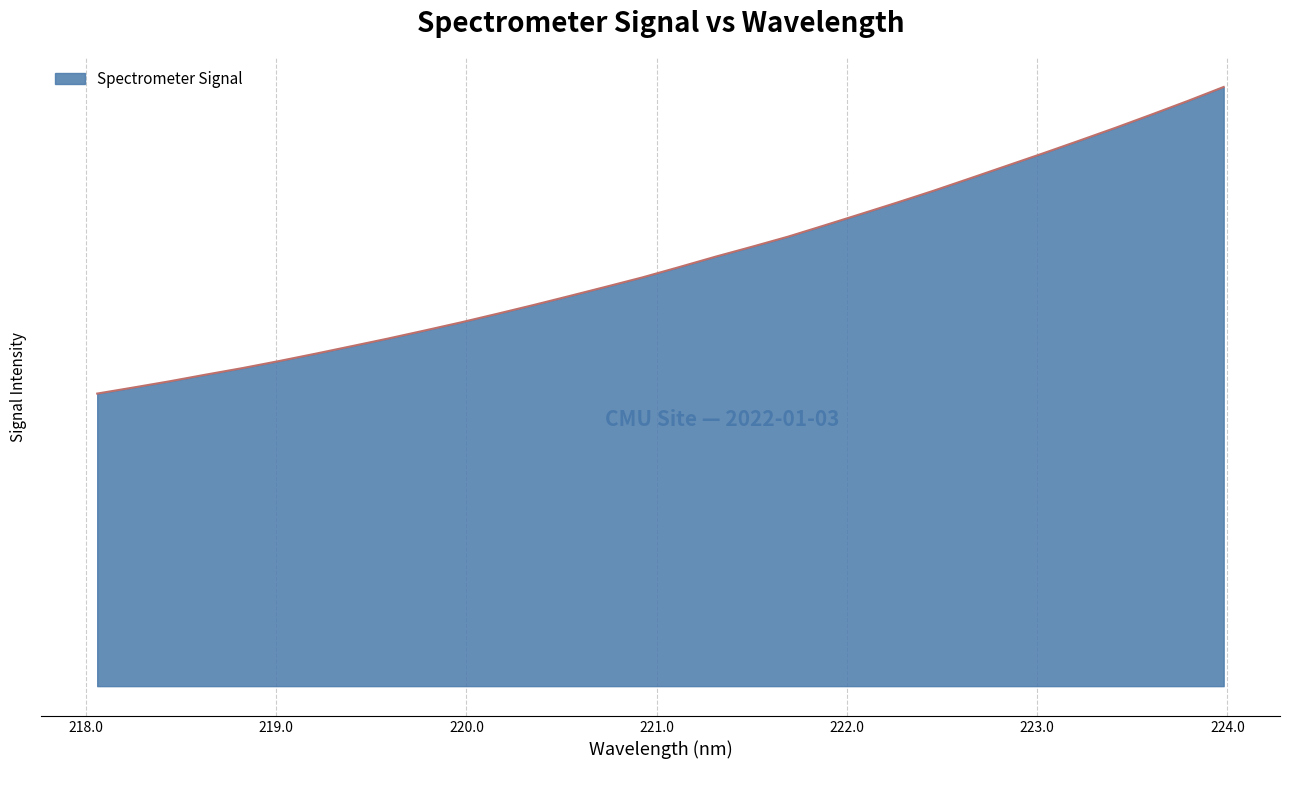

Does the chart display data point markers on the line(s)?

No